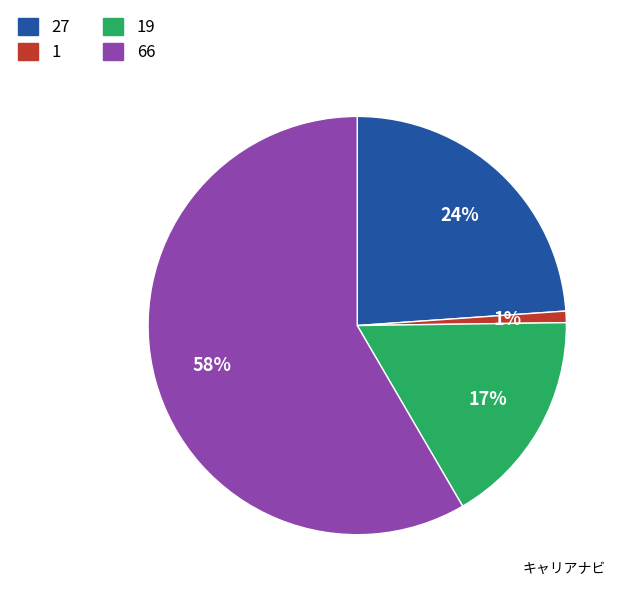

To the nearest percent, what is the average slice percentage?

25%